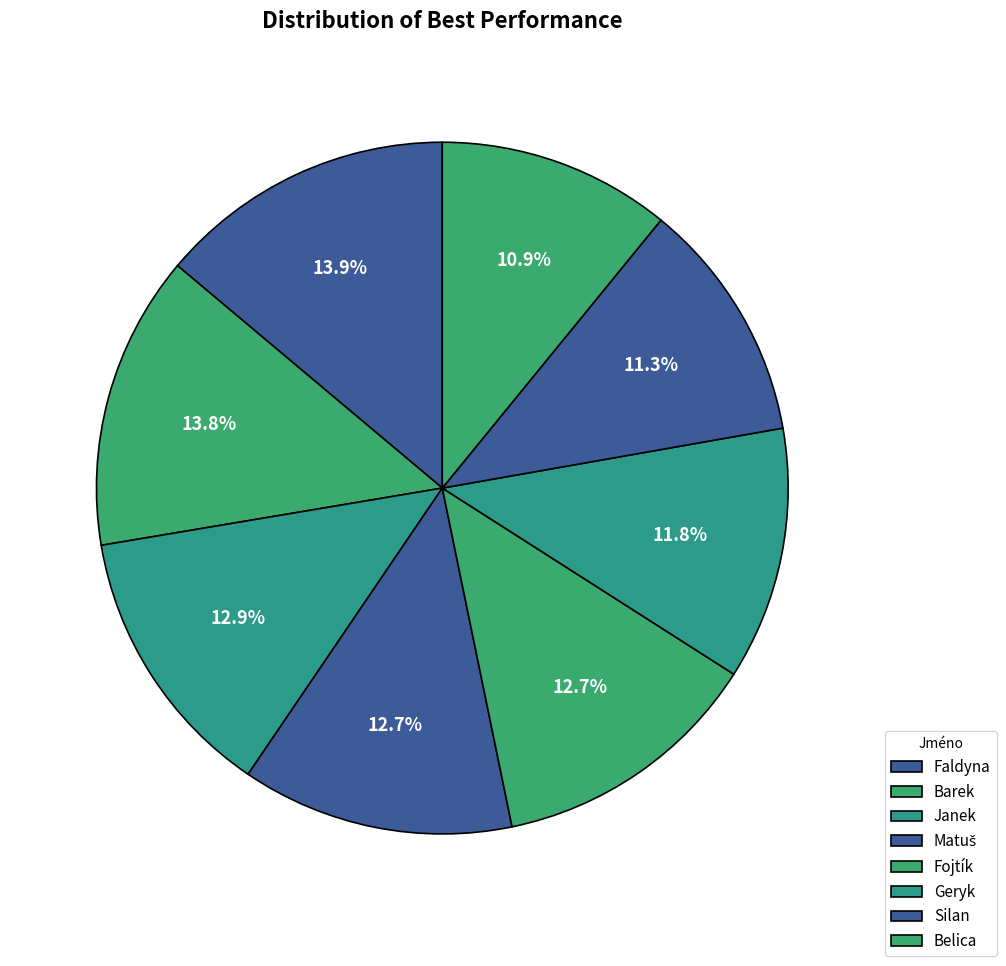

Count the number of slices in the pie.

8